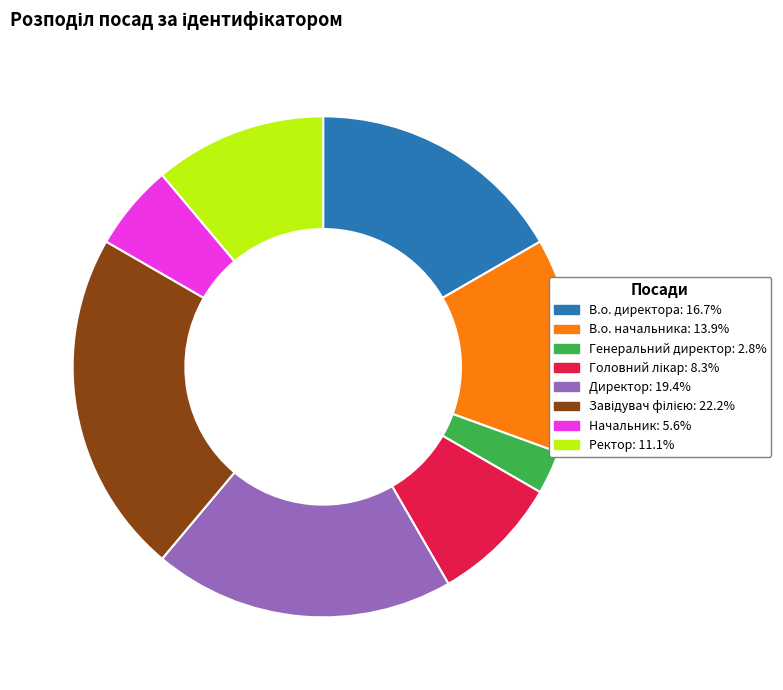

Is there a majority slice in this chart?

No